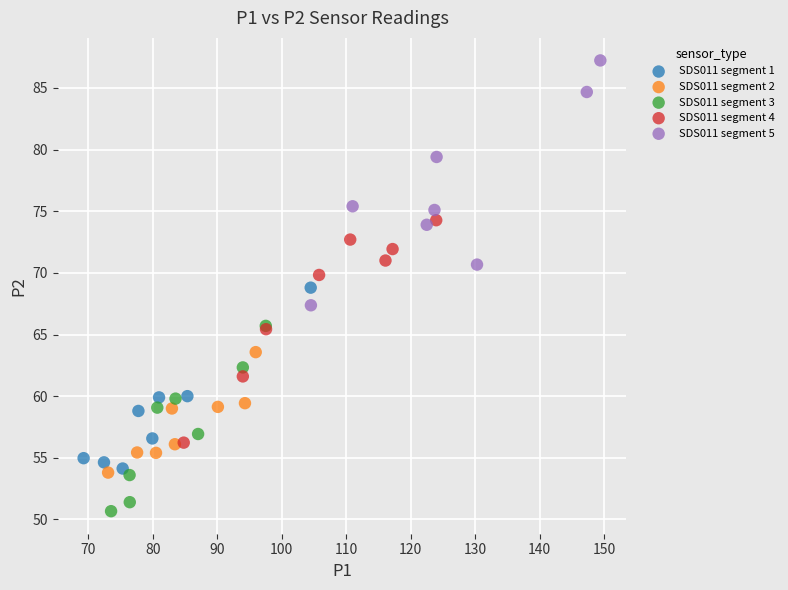

What are all the series names shown in the legend?

SDS011 segment 1, SDS011 segment 2, SDS011 segment 3, SDS011 segment 4, SDS011 segment 5